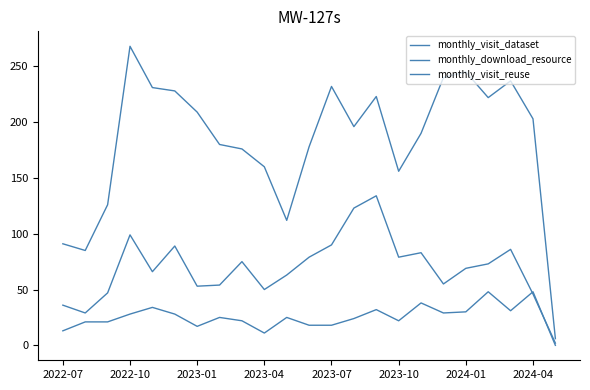

How many lines are shown in the chart?

3